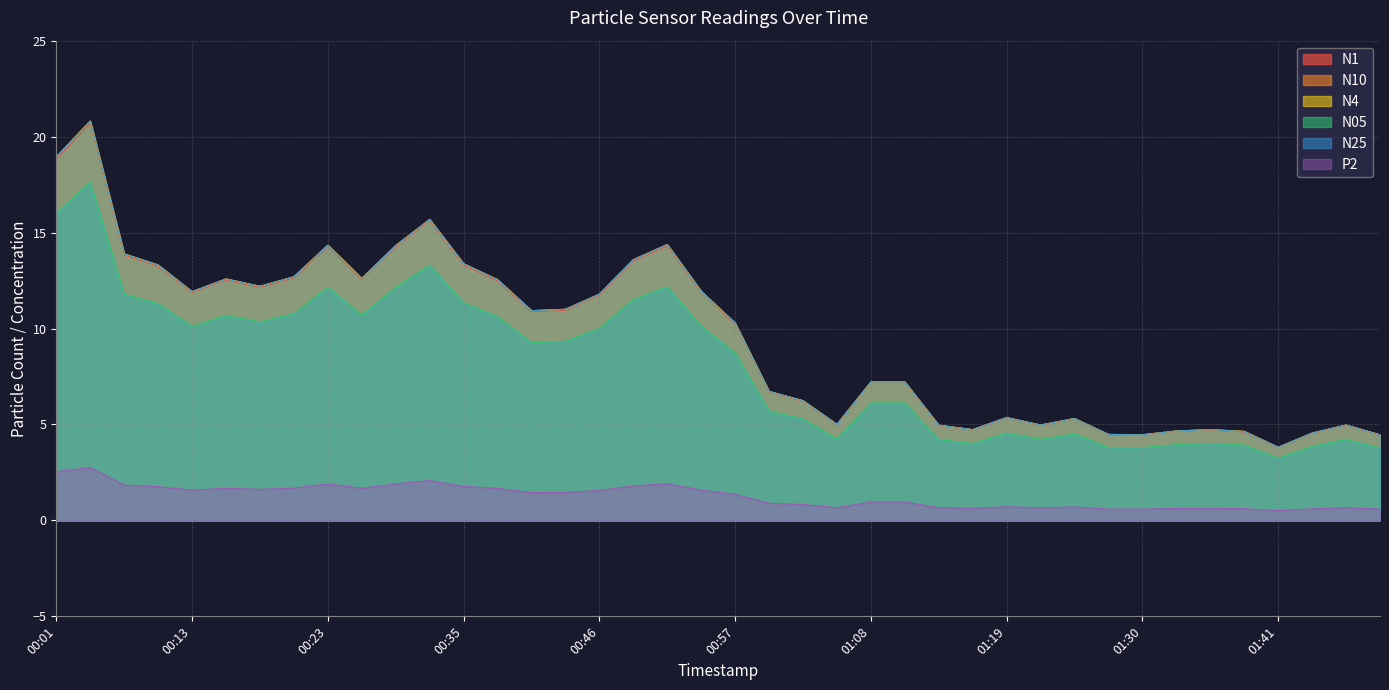

What is the spread (max minus min) of values at 01:19?

4.7